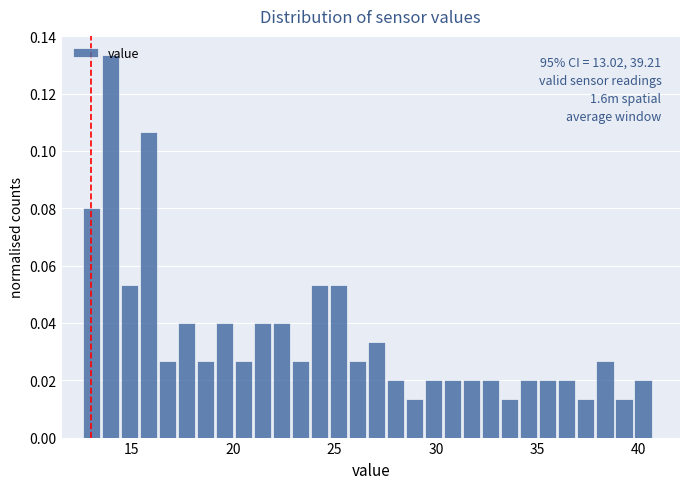

Read against the x-axis, roughly where is the centre of the tallest bar?

14.0